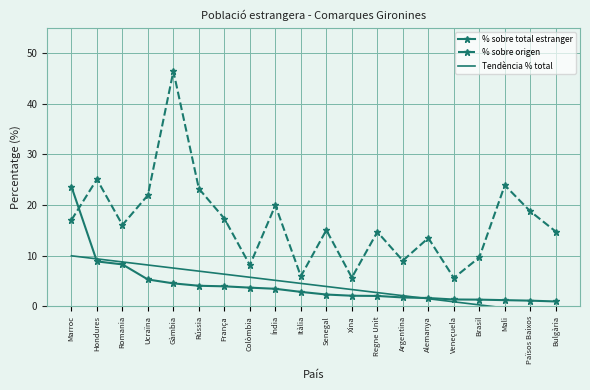

Which series has the widest spread of values?

% sobre origen